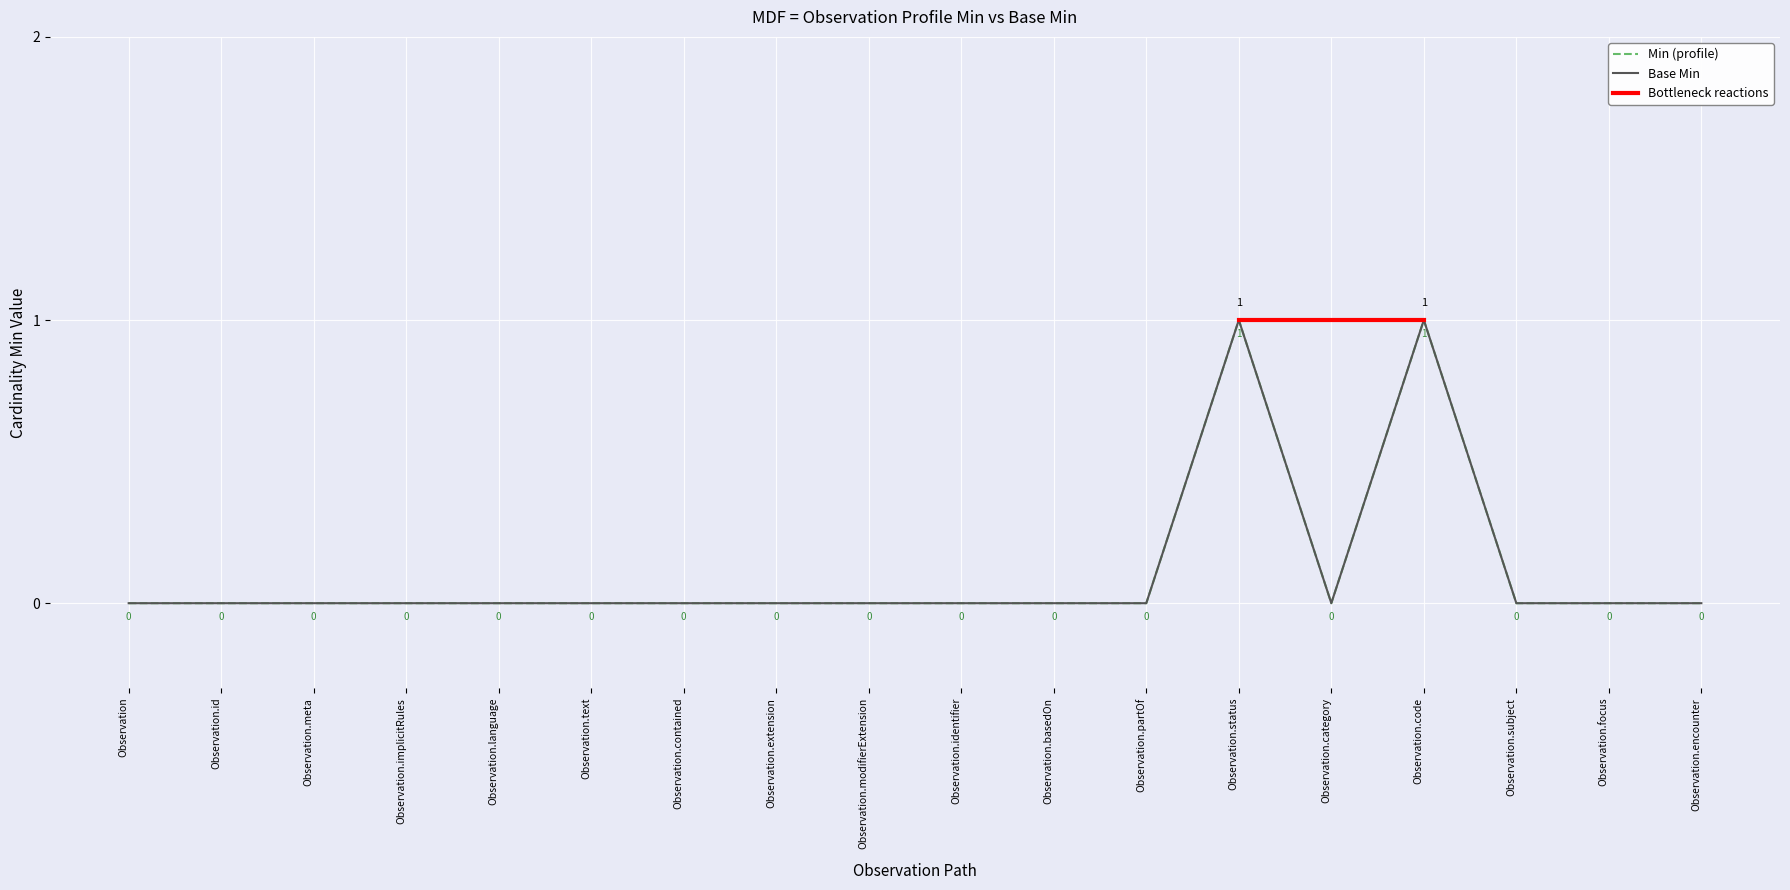

Which series has the largest total across all categories?

Min